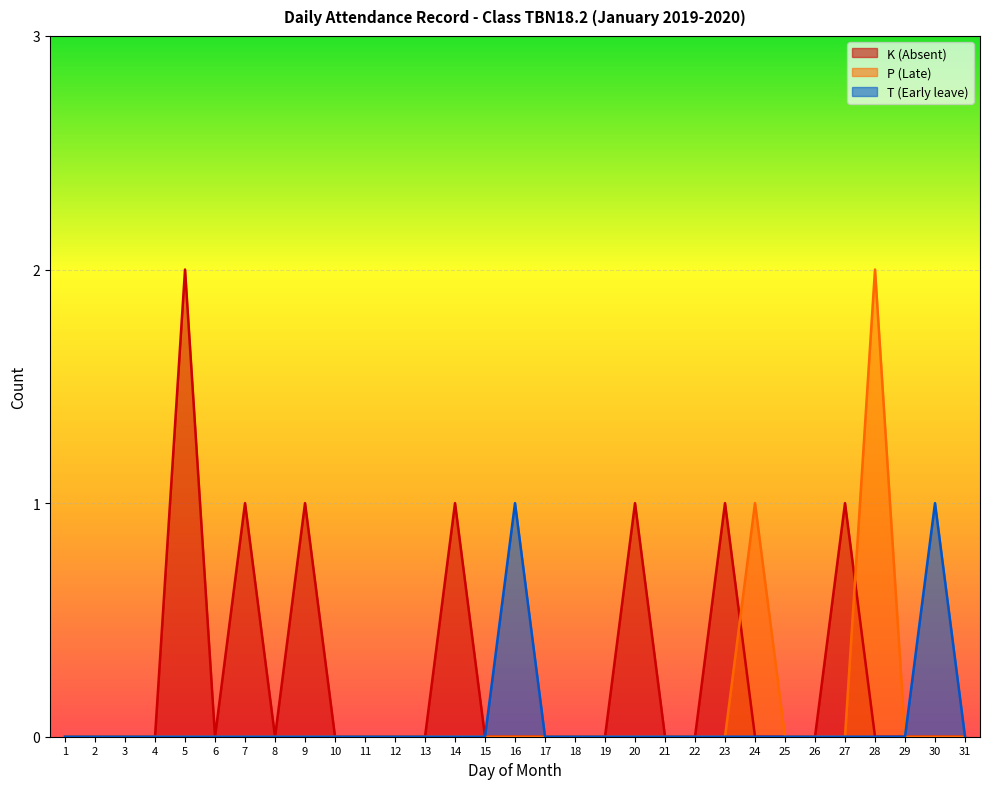

The K (Absent) series shows 3 at 5. True or false?

False